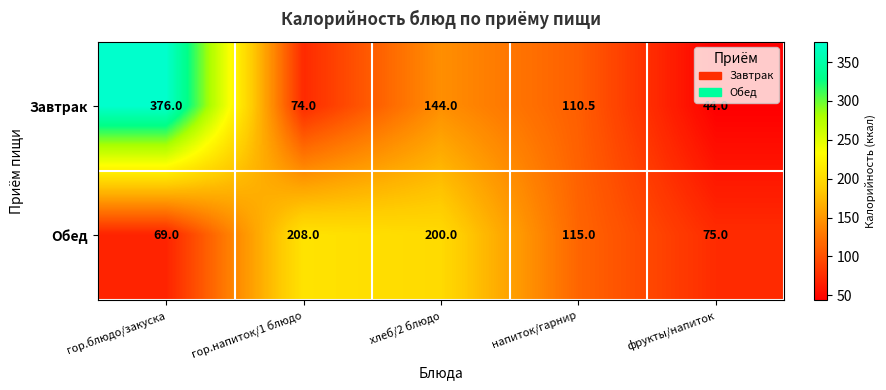

How many series are shown in this chart?

2